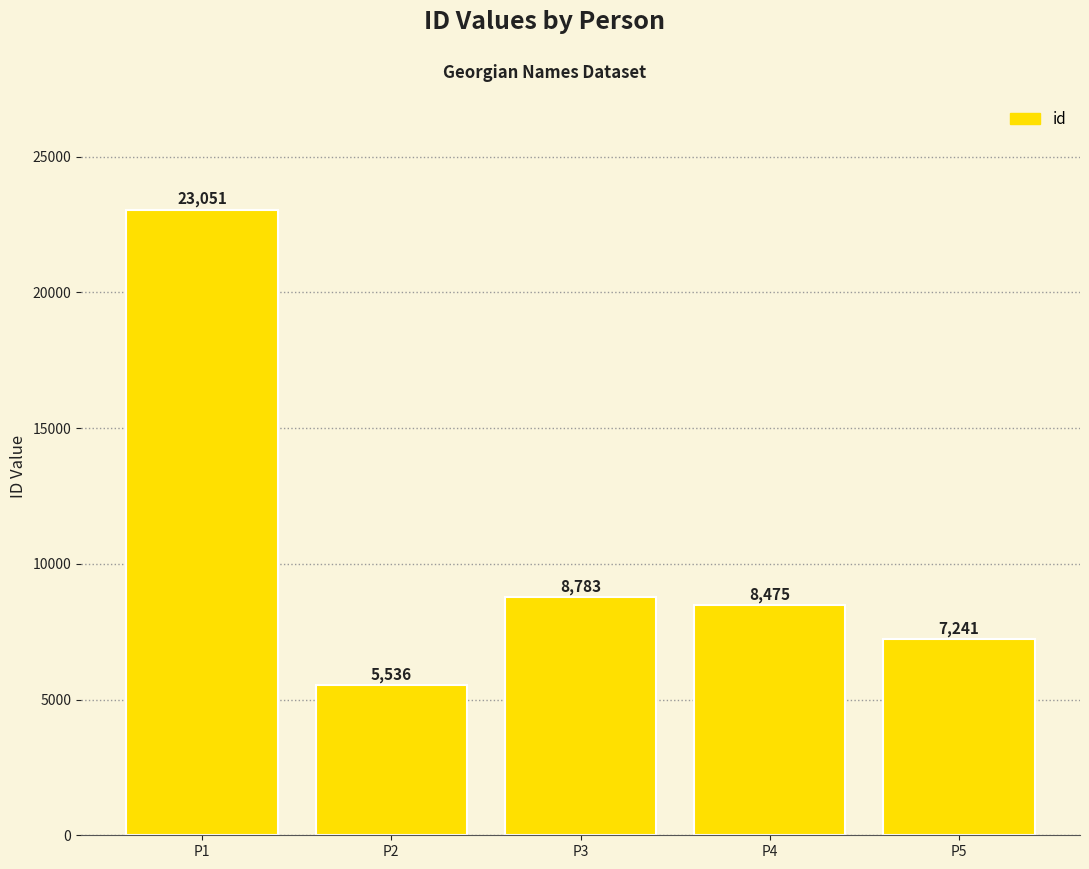

Which label corresponds to the smallest value in the chart?

P2